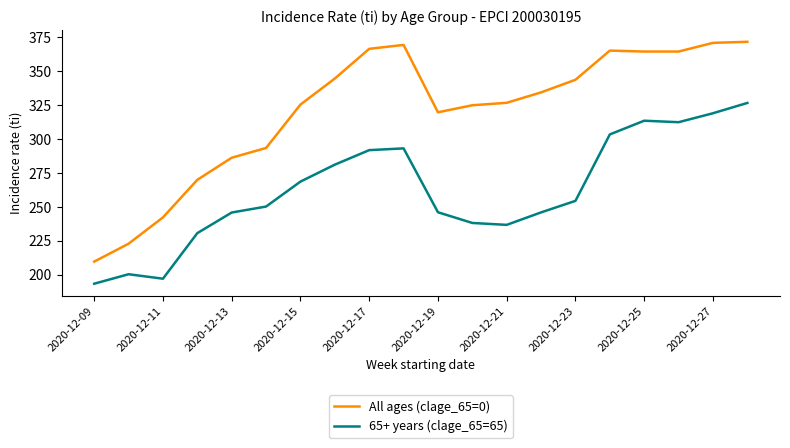

Which series has the largest range (max minus min)?

All ages (clage_65=0)